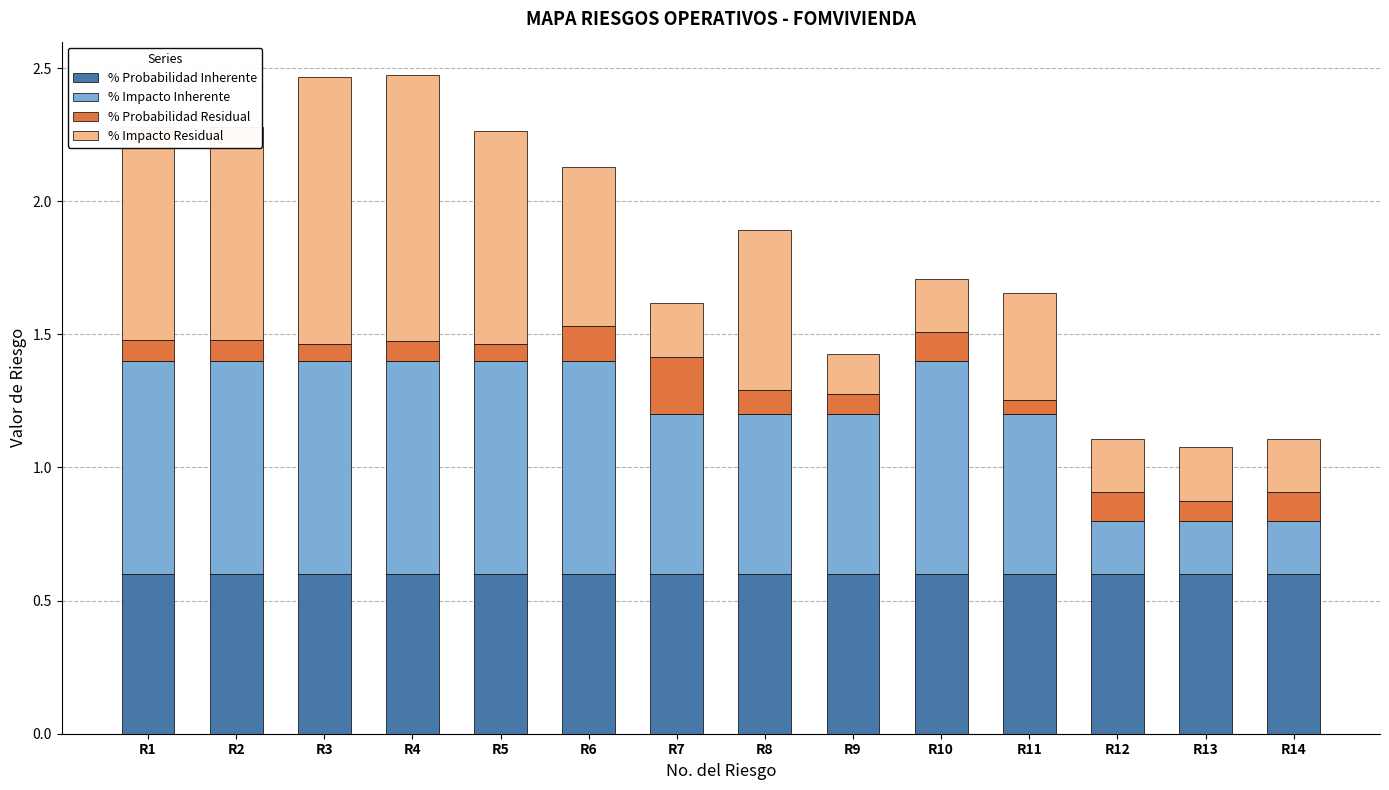

What is the total value across all series at R13?

1.1